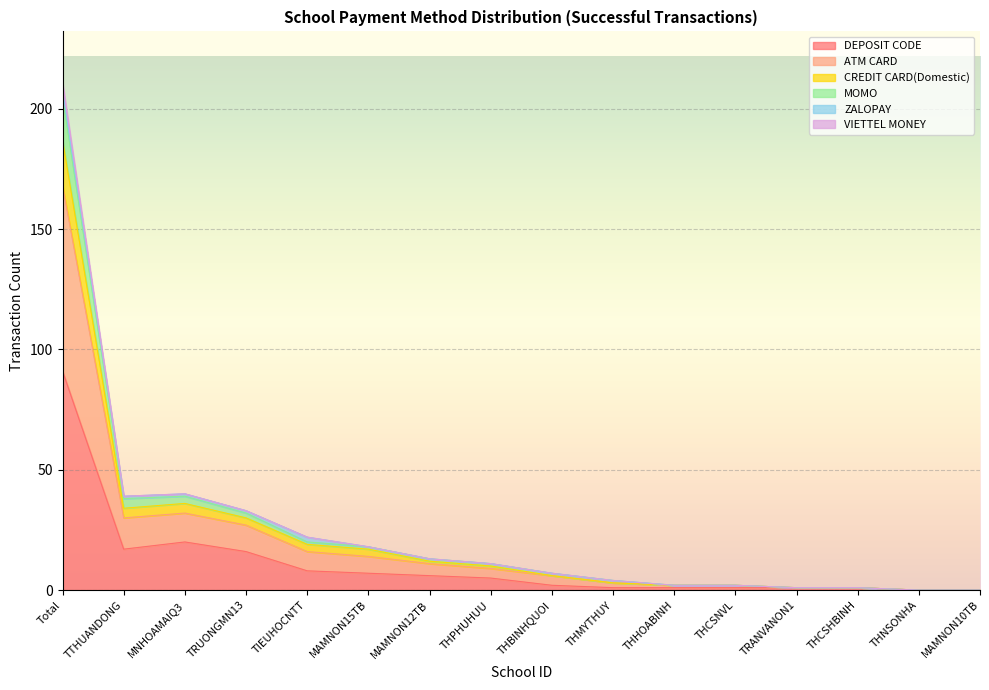

What is the difference between the highest and lowest values at THHOABINH?

1